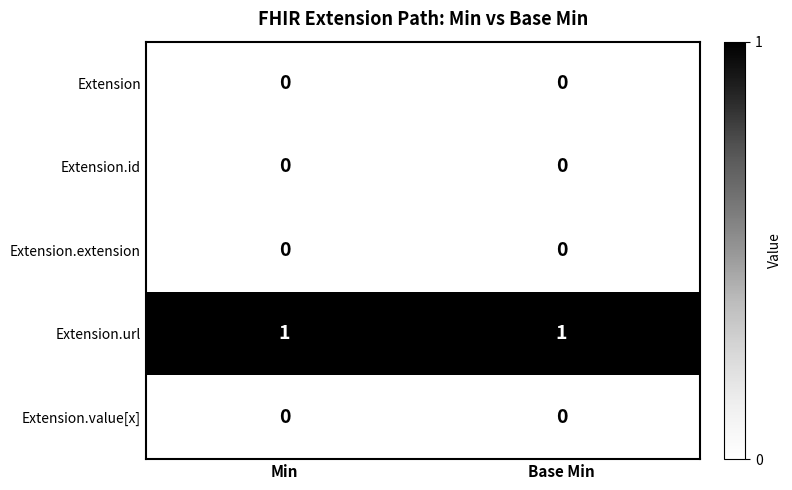

At how many categories does at least one series exceed 0?

2